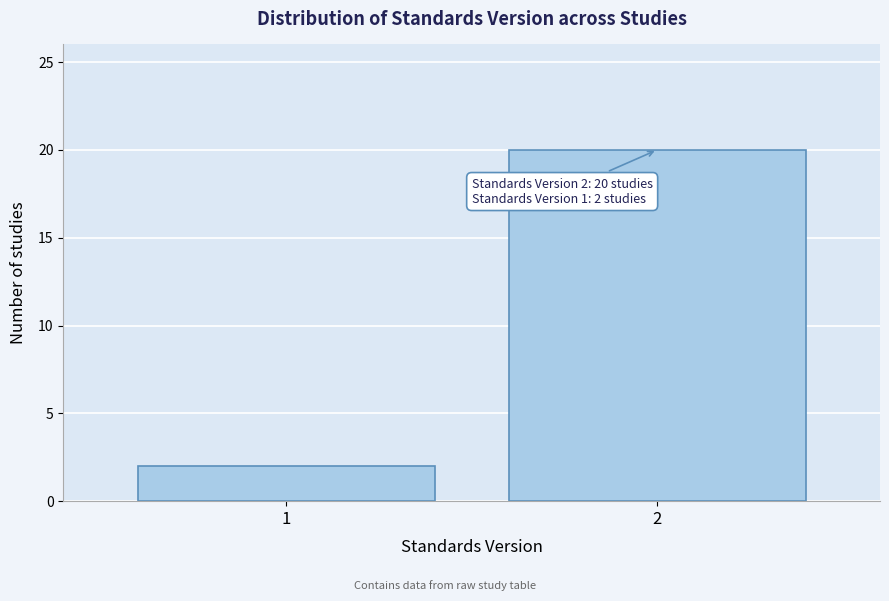

Reading left to right, transcribe all the data shown in this chart.

1=2	2=20